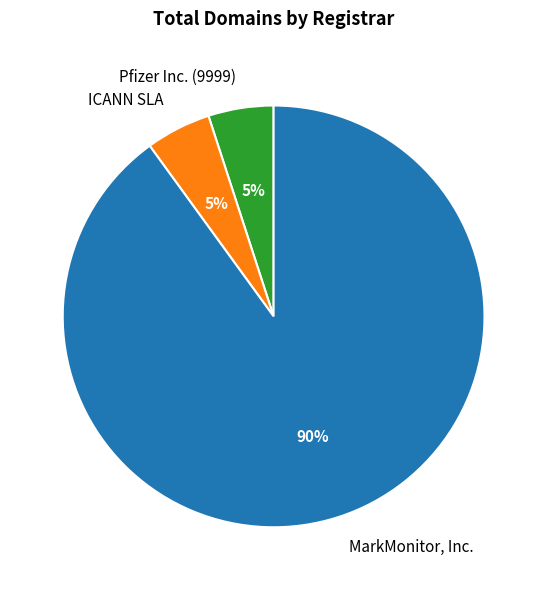

To the nearest percent, what portion does Pfizer Inc. (9999) represent?

5%